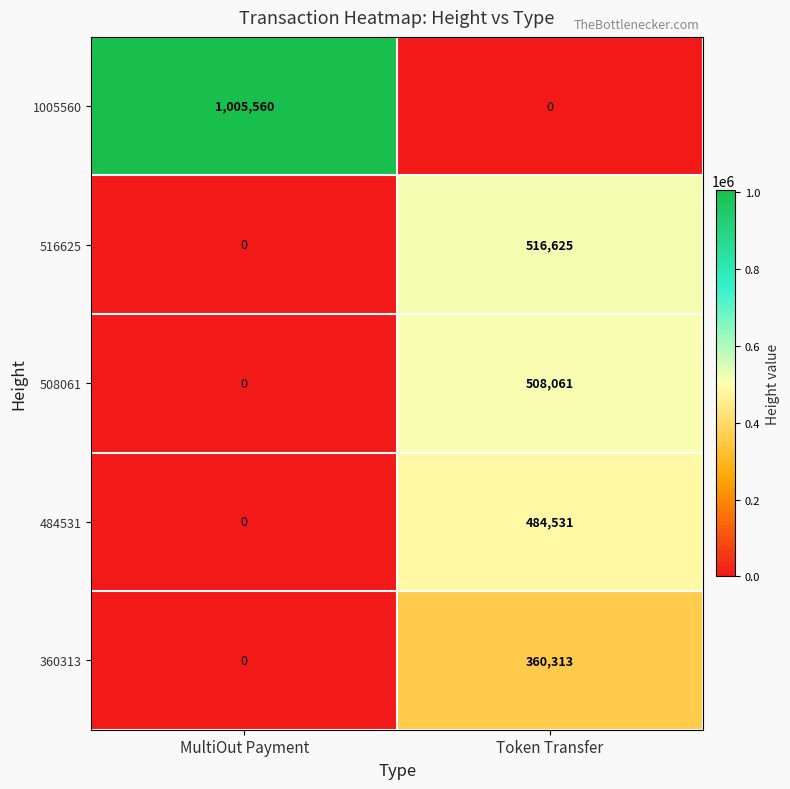

The value of 516625 at Token Transfer is 920587. True or false?

False